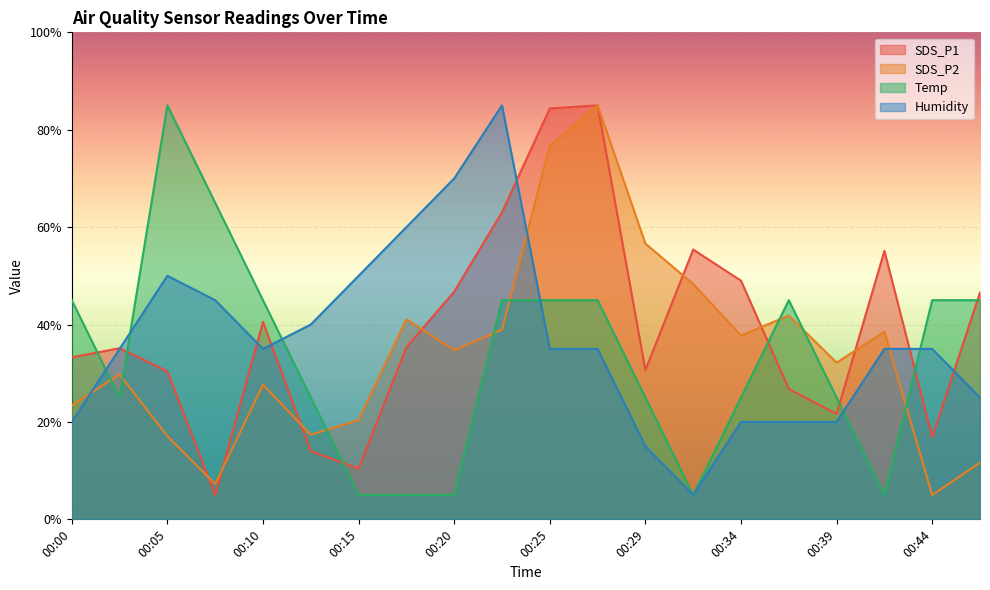

Reading left to right, what are all the values shown in this chart?

SDS_P1: 33.3	35.1	30.4	5.0	40.5	14.0	10.4	35.3	46.8	63.0	84.4	85.0	30.6	55.4	49.0	26.8	21.6	55.1	16.9	46.6
SDS_P2: 23.4	29.8	17.1	7.3	27.6	17.4	20.4	41.1	34.7	39.0	76.7	85.0	56.6	48.3	37.8	41.8	32.2	38.5	5.0	11.6
Temp: 45.0	25.0	85.0	65.0	45.0	25.0	5.0	5.0	5.0	45.0	45.0	45.0	25.0	5.0	25.0	45.0	25.0	5.0	45.0	45.0
Humidity: 20.0	35.0	50.0	45.0	35.0	40.0	50.0	60.0	70.0	85.0	35.0	35.0	15.0	5.0	20.0	20.0	20.0	35.0	35.0	25.0